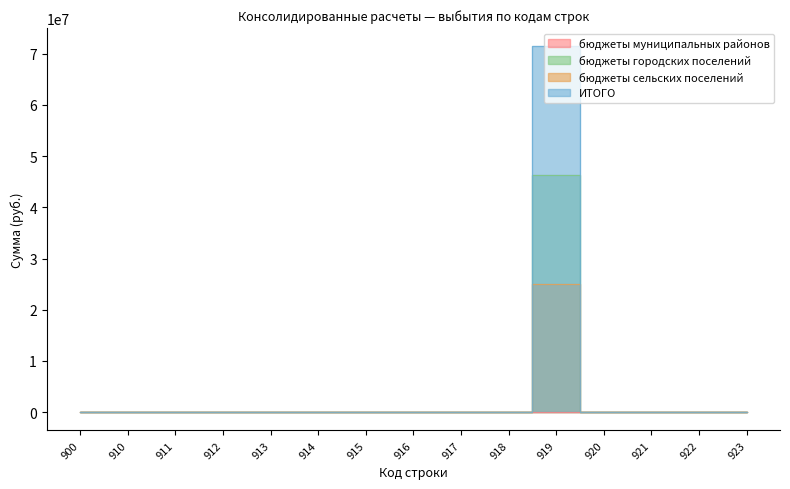

Rank the categories by ИТОГО value from lowest to highest.

900, 910, 911, 912, 913, 914, 915, 916, 917, 918, 920, 921, 922, 923, 919